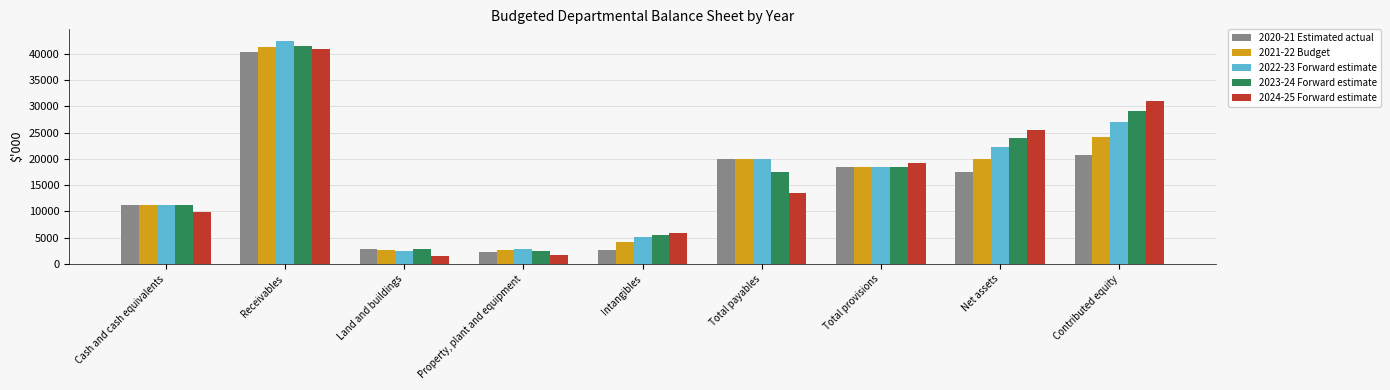

Does the chart contain stacked bars?

No